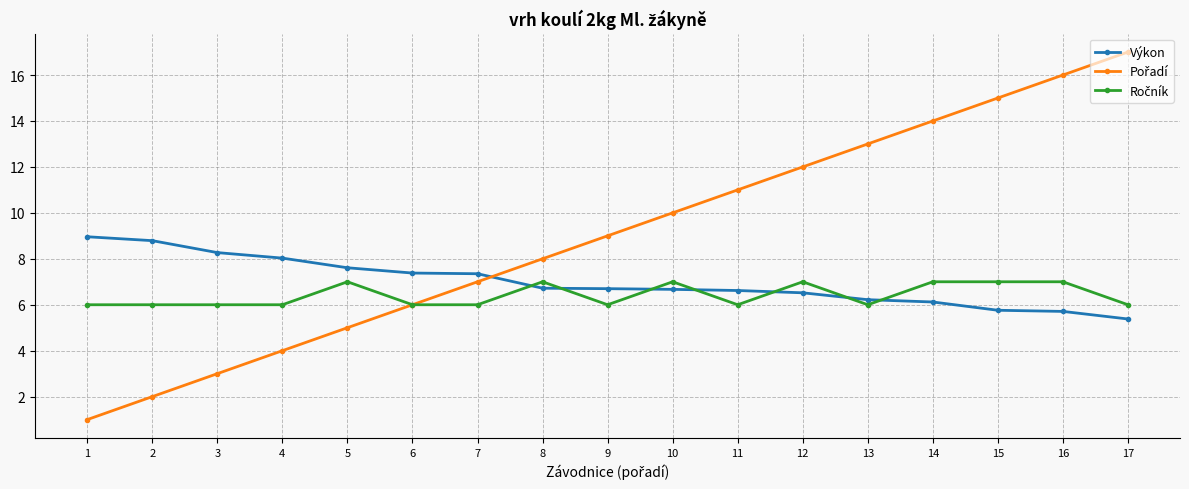

What is the value of the Výkon point at the 17th from the left?

5.4